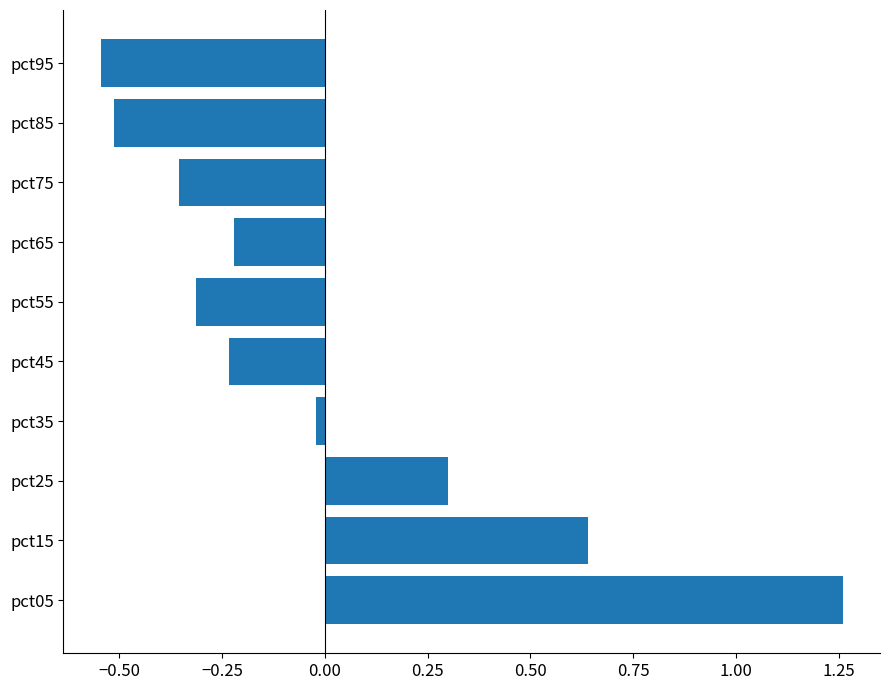

Are the bars grouped side by side (vs. stacked)?

No